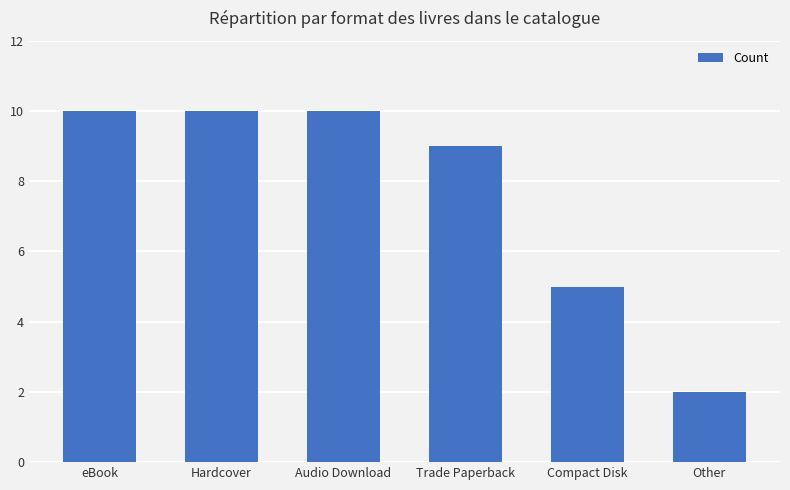

What is the greatest value displayed?

10